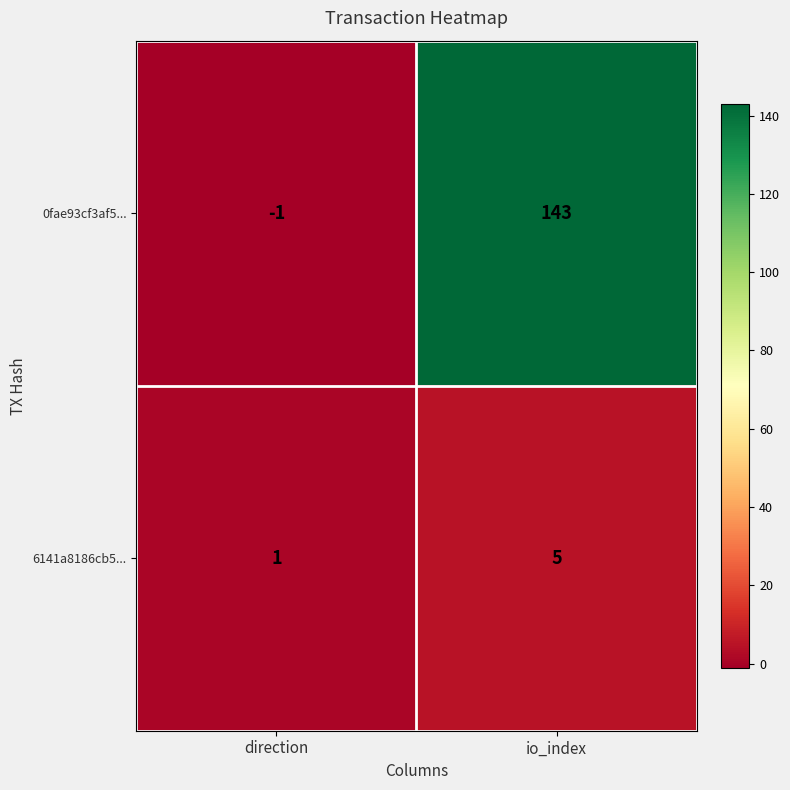

Which label corresponds to the largest value in the chart?

io_index